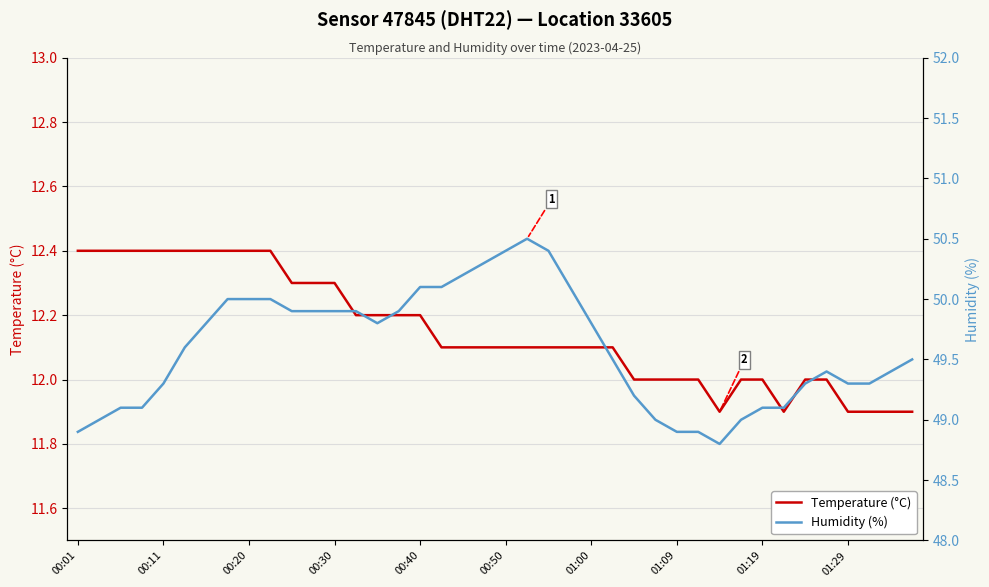

What is the lowest value of the Temperature (°C) series?

11.9